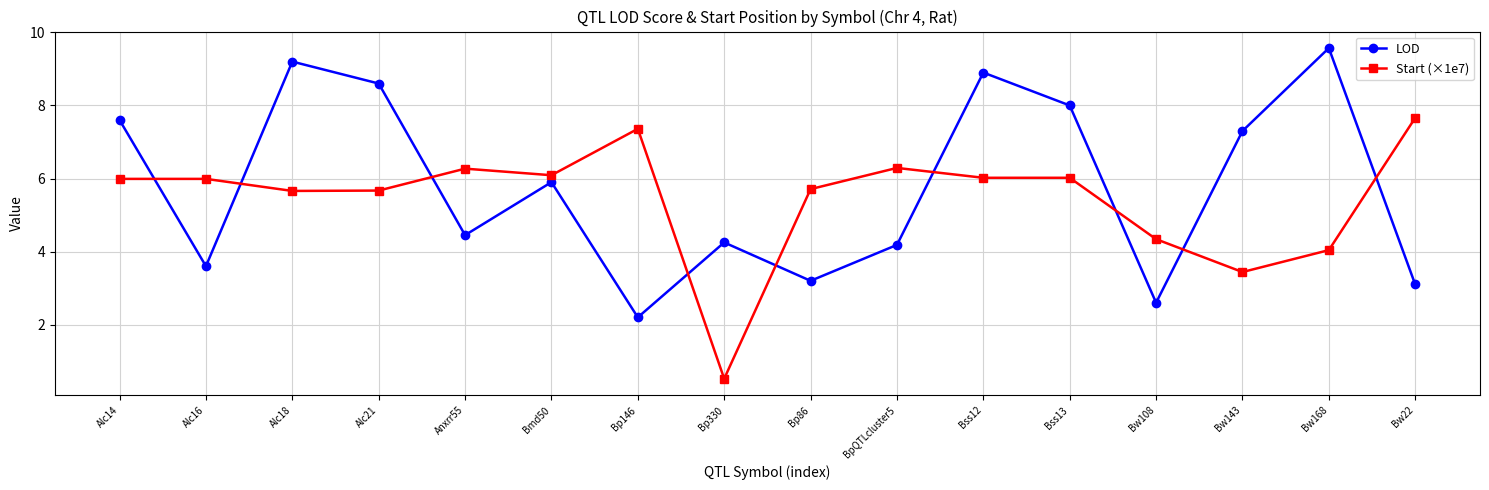

What position from the right is Bss13?

5